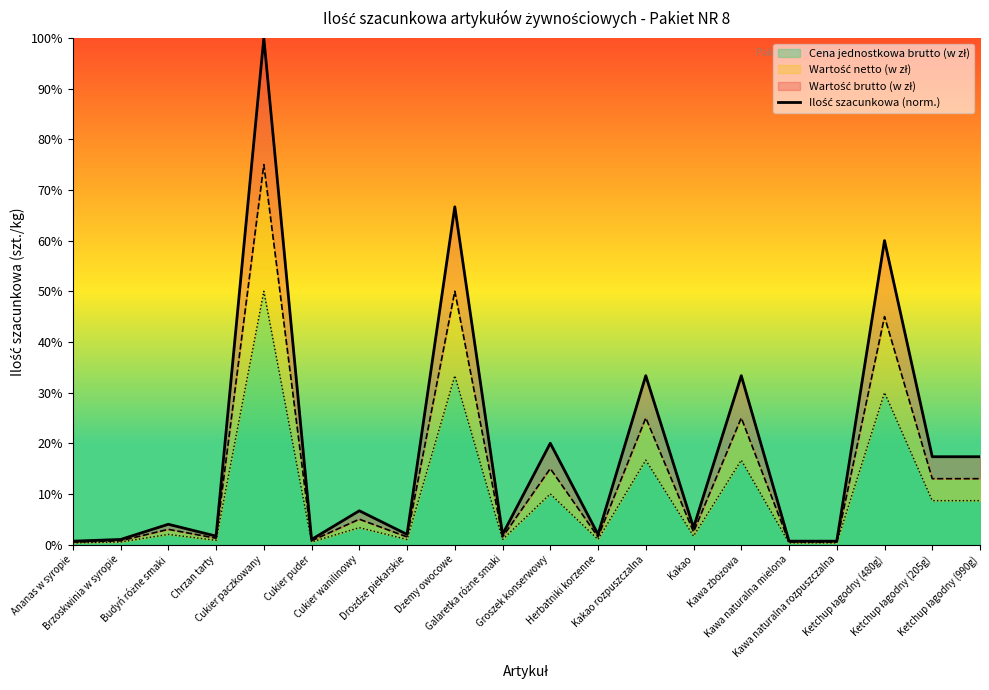

What position from the left is Drożdże piekarskie?

8